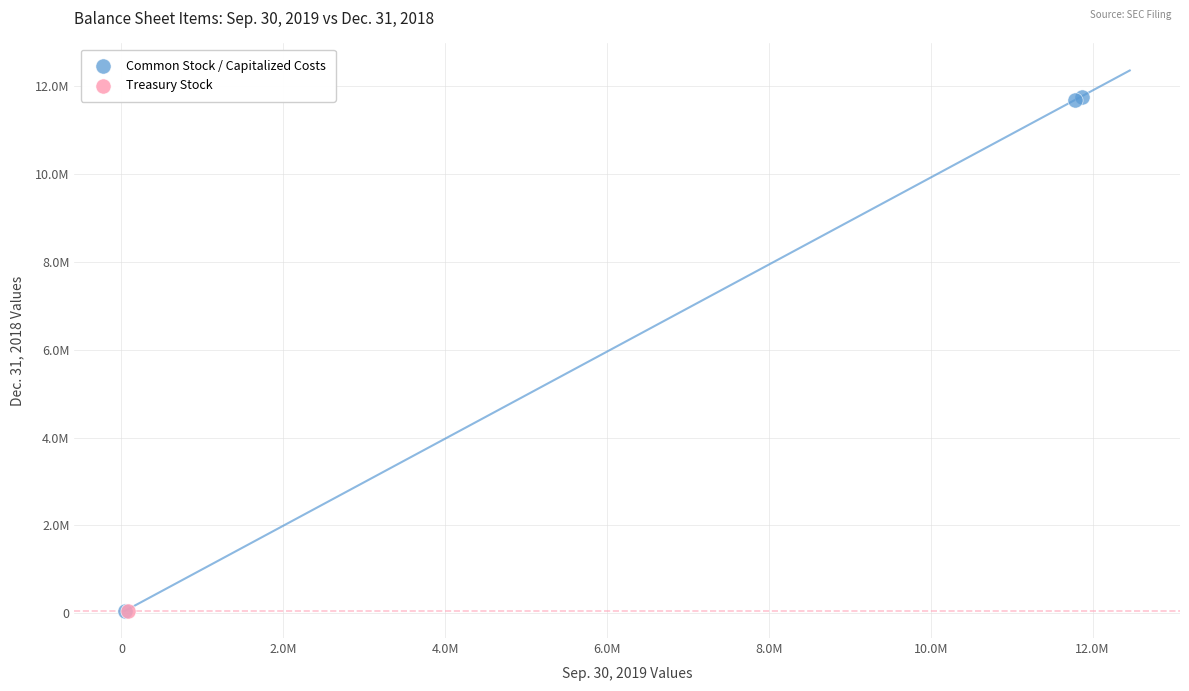

What are all the series names shown in the legend?

Common Stock / Capitalized Costs, Treasury Stock